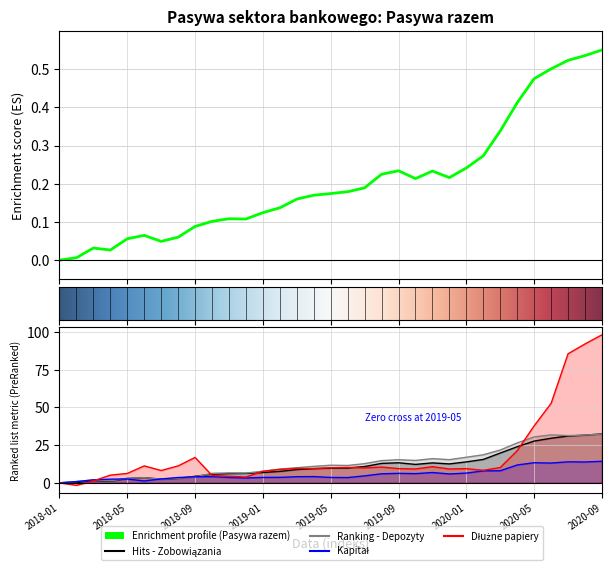

What is the total value across all series at 2018-07?

15.6